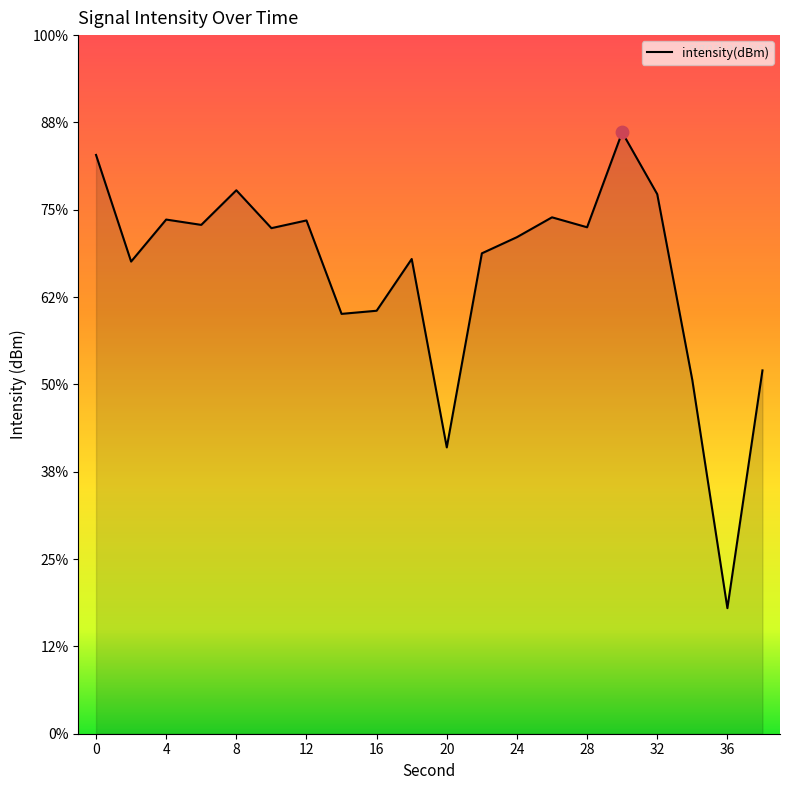

Which has a higher value, 28 or 22?

28